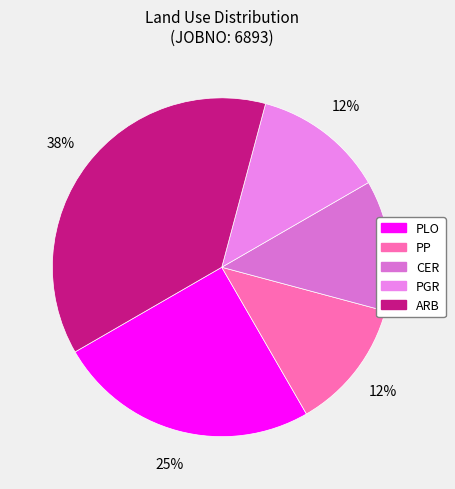

Count the number of slices in the pie.

5